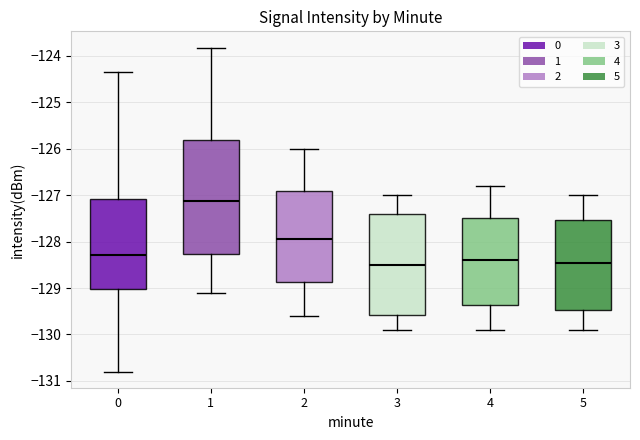

Which box has the highest median line?

1